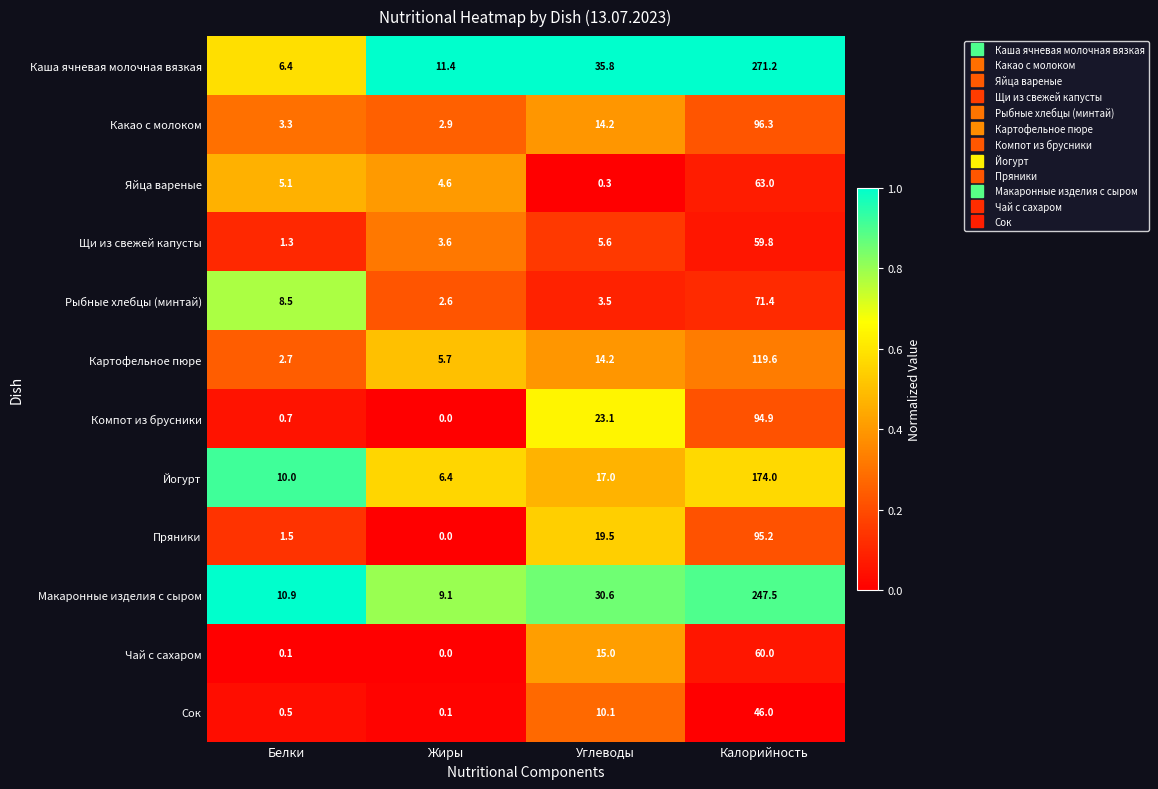

What is the spread (max minus min) of values at Жиры?

11.4